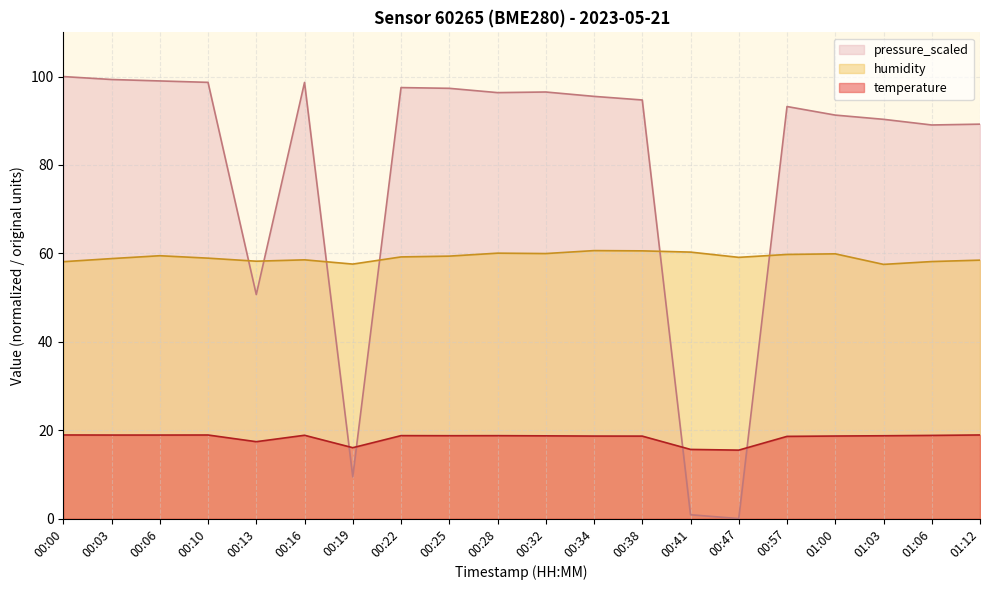

Between which two adjacent categories do humidity and pressure_scaled first intersect?

00:10 and 00:13